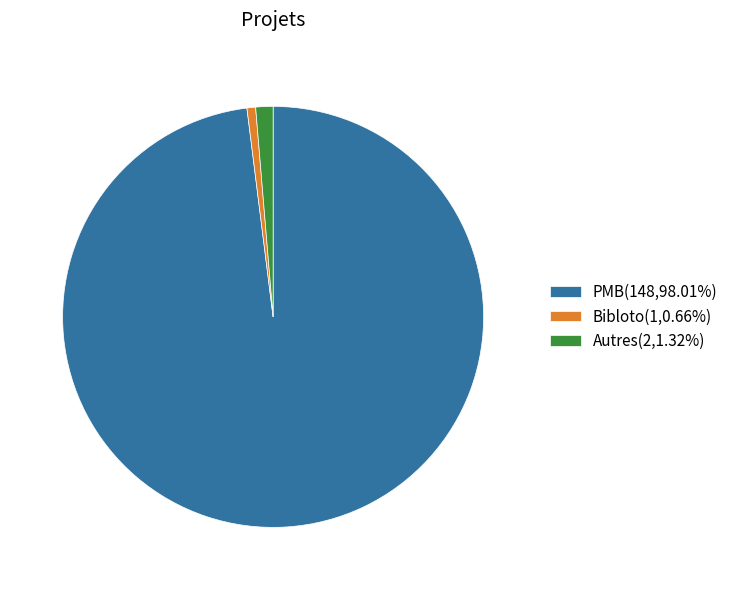

Is the sum of Bibloto(1,0.66%) and Autres(2,1.32%) greater than half?

No